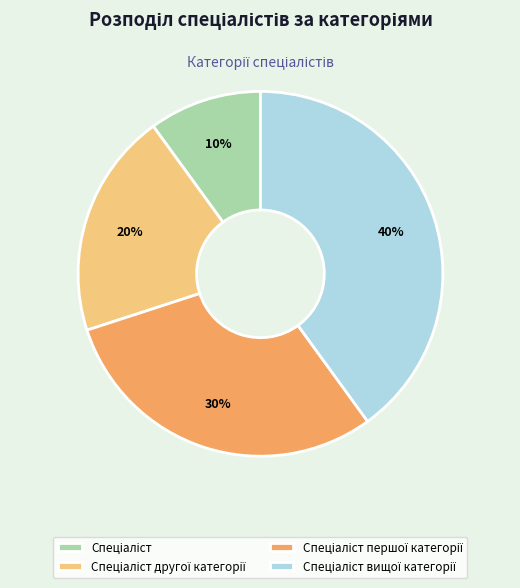

To the nearest percent, what is the average slice percentage?

25%